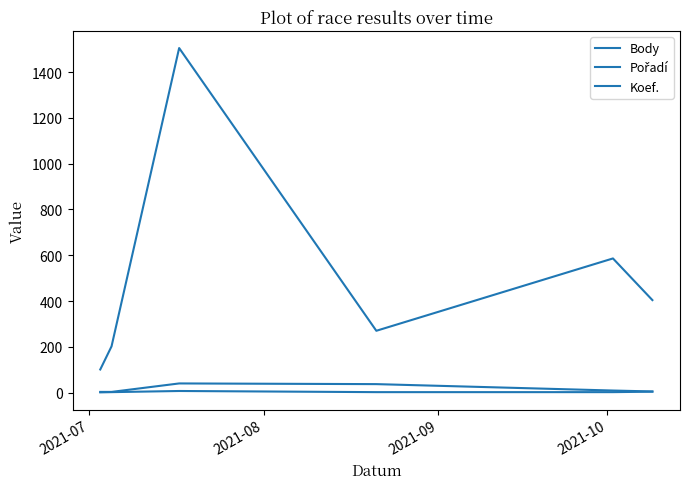

How many lines are shown in the chart?

3